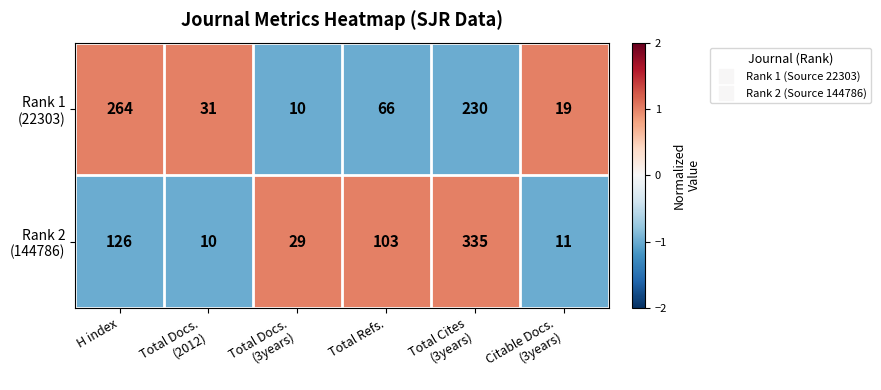

What is the total value across all series at H index?

390